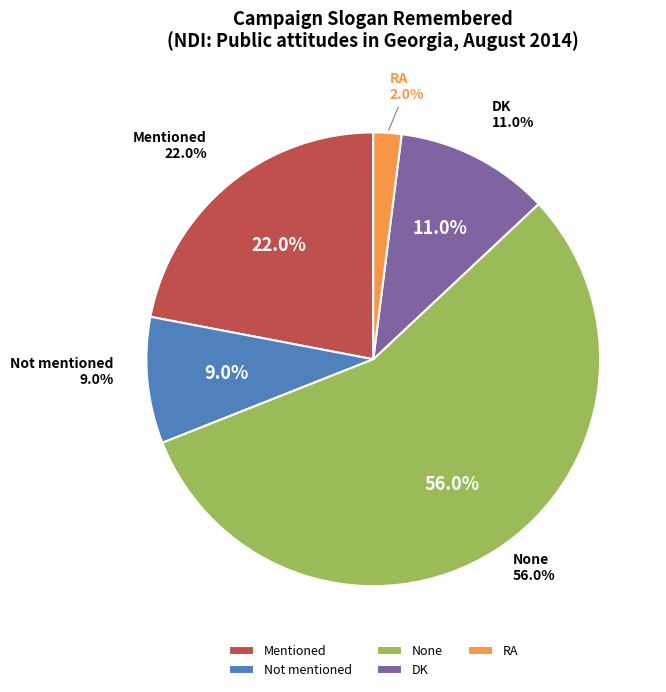

Does RA account for over 50% of the chart?

No